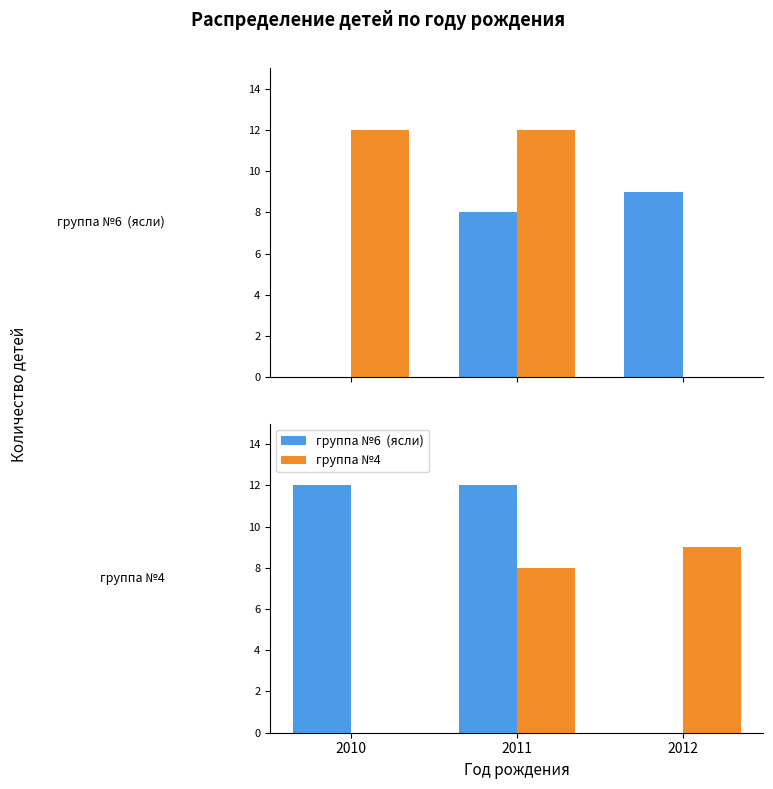

What is the maximum value shown in the chart?

12